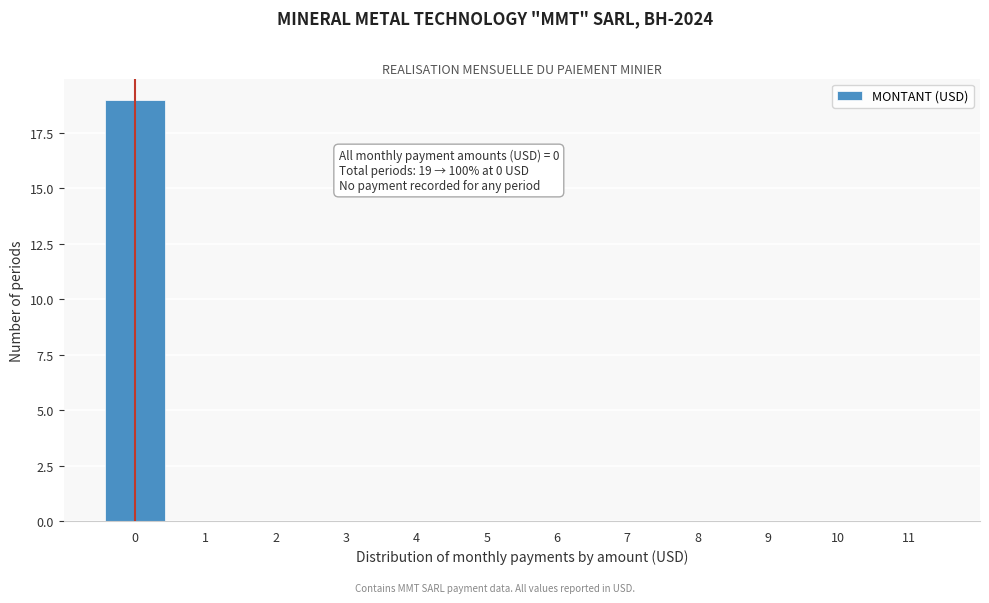

Reading right to left, list all the values displayed in this chart.

11=0	10=0	9=0	8=0	7=0	6=0	5=0	4=0	3=0	2=0	1=0	0=19